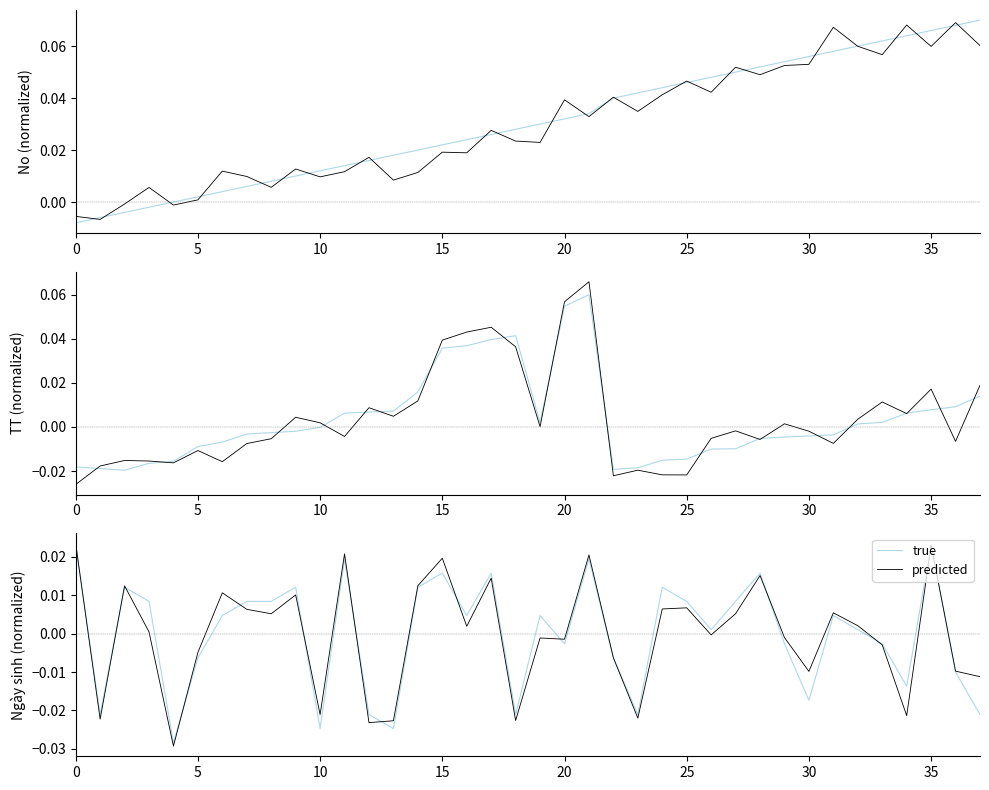

In predicted, how many points are higher than both neighbors (excluding endpoints)?

12